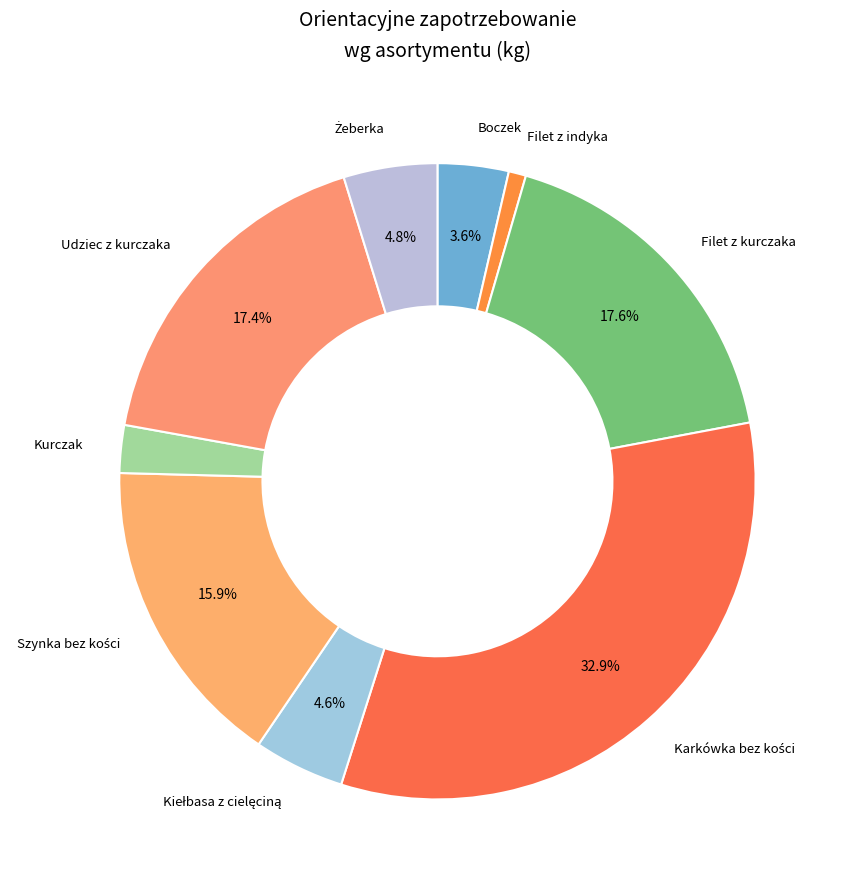

Count the number of slices in the pie.

9